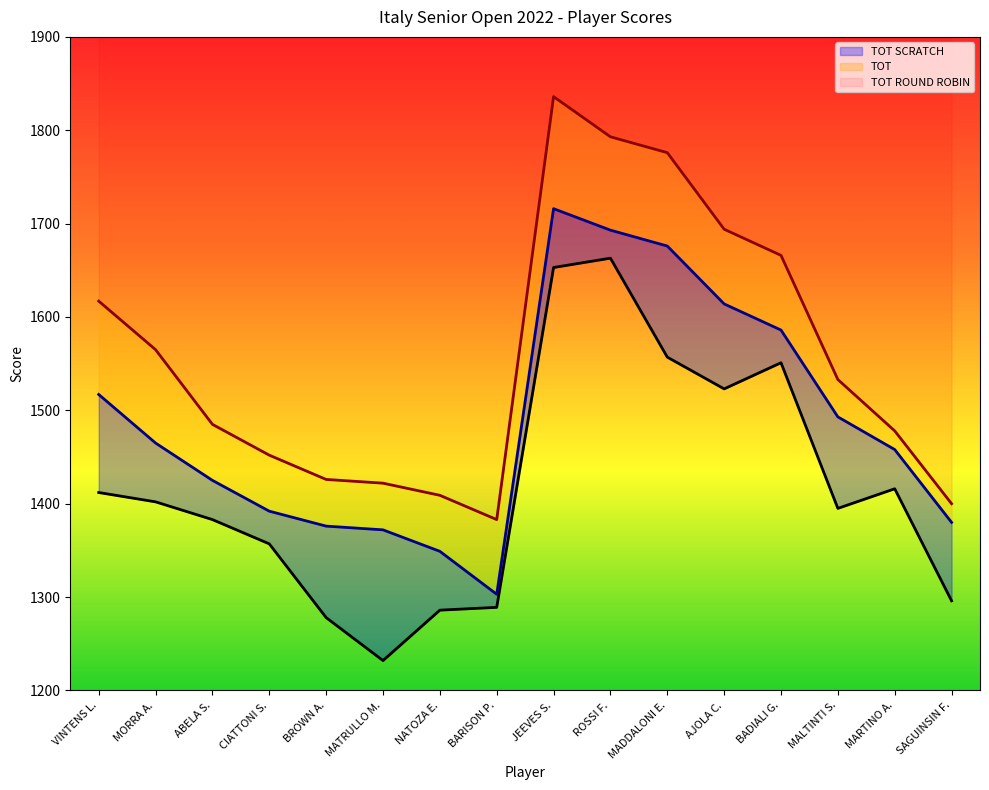

What is the sum of the TOT values at AJOLA C. and VINTENS L.?

3131